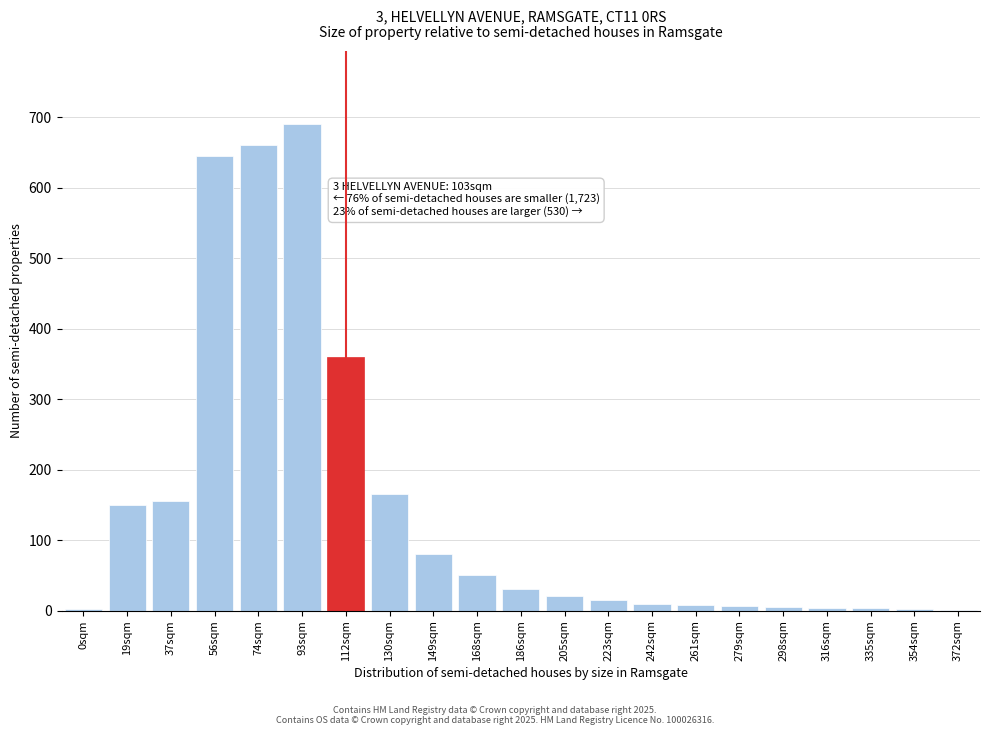

Between 168sqm and 186sqm, which is larger?

168sqm